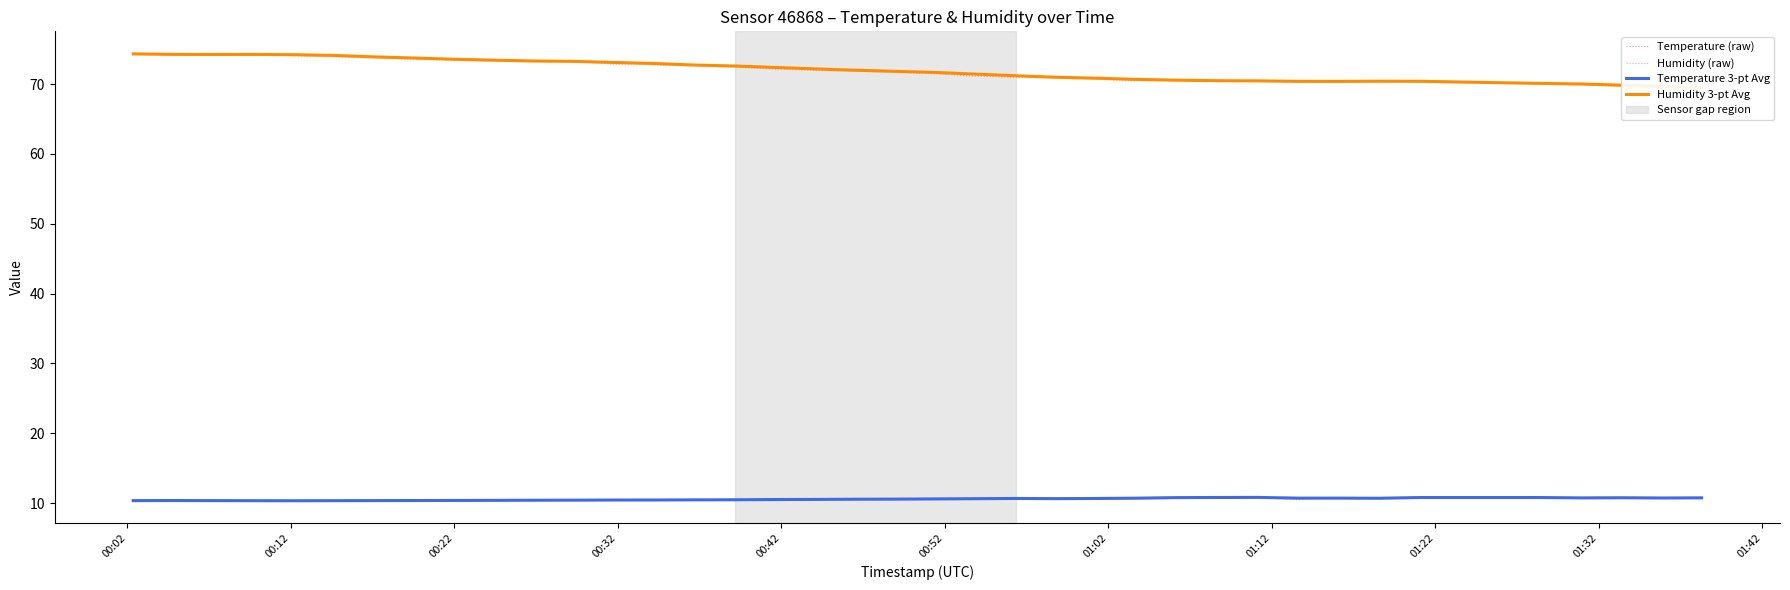

At which category does Temperature (raw) reach its first local valley?

01:02